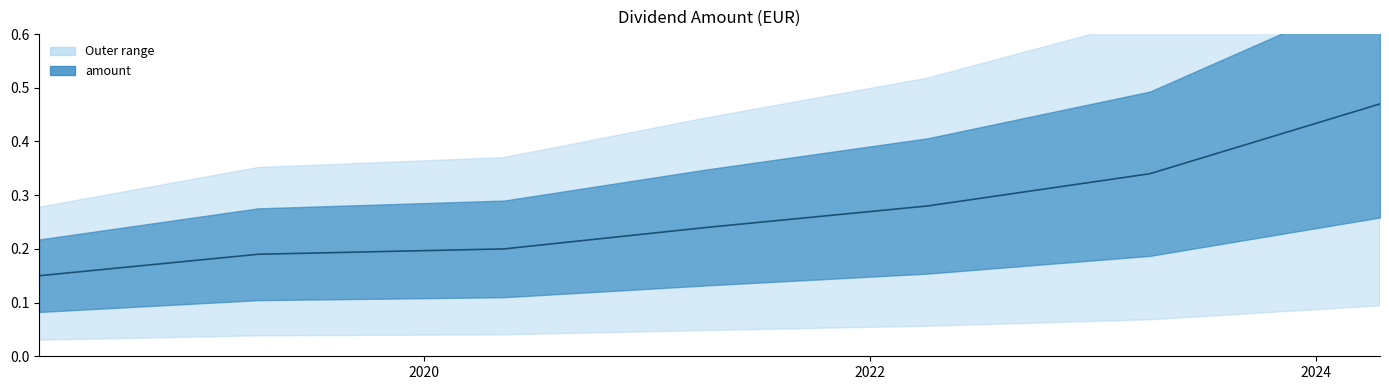

What position from the right is 2021-04-08?

4